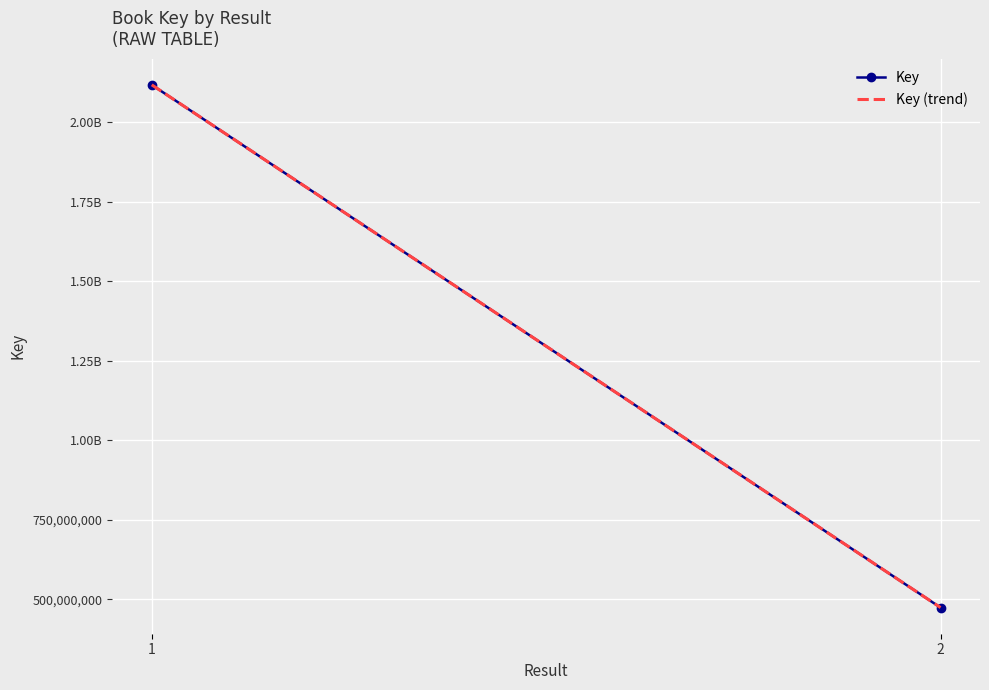

What is the value of the Key point at the 2nd from the left?

474381499